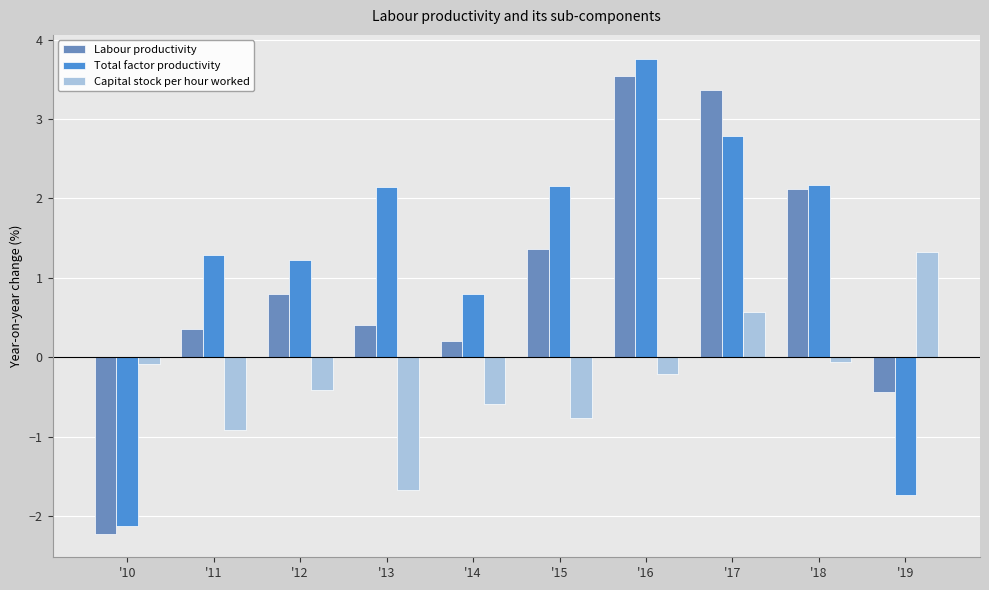

At how many categories does at least one series exceed 0?

9